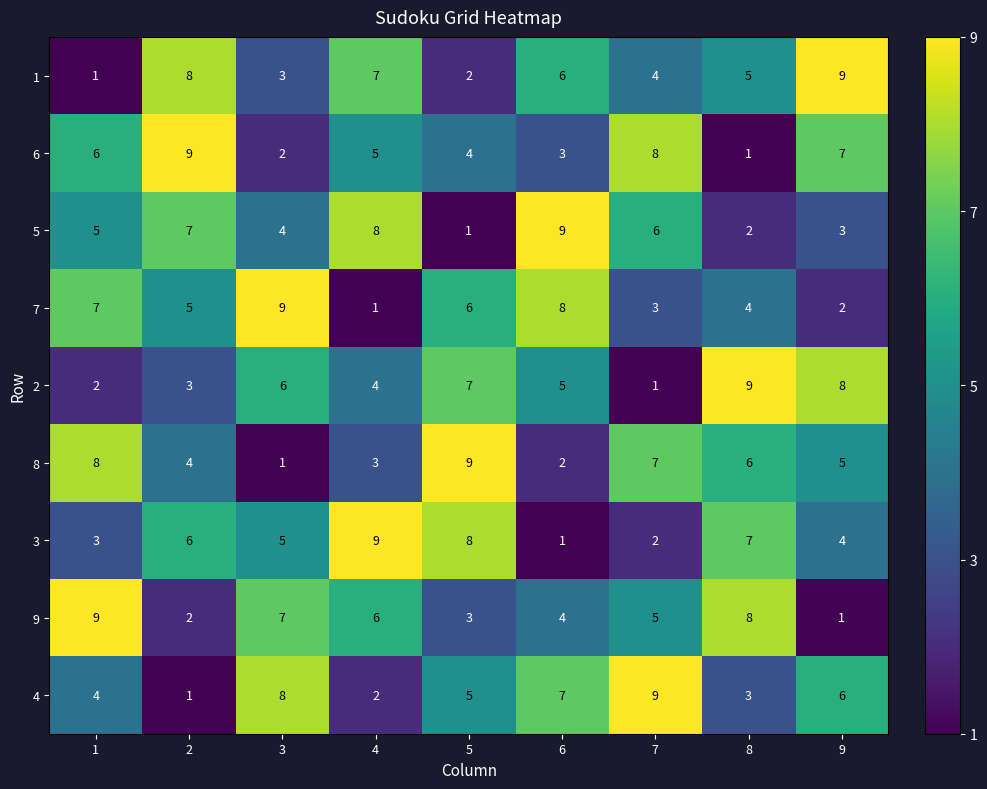

The 2 series shows 0 at 7. True or false?

False